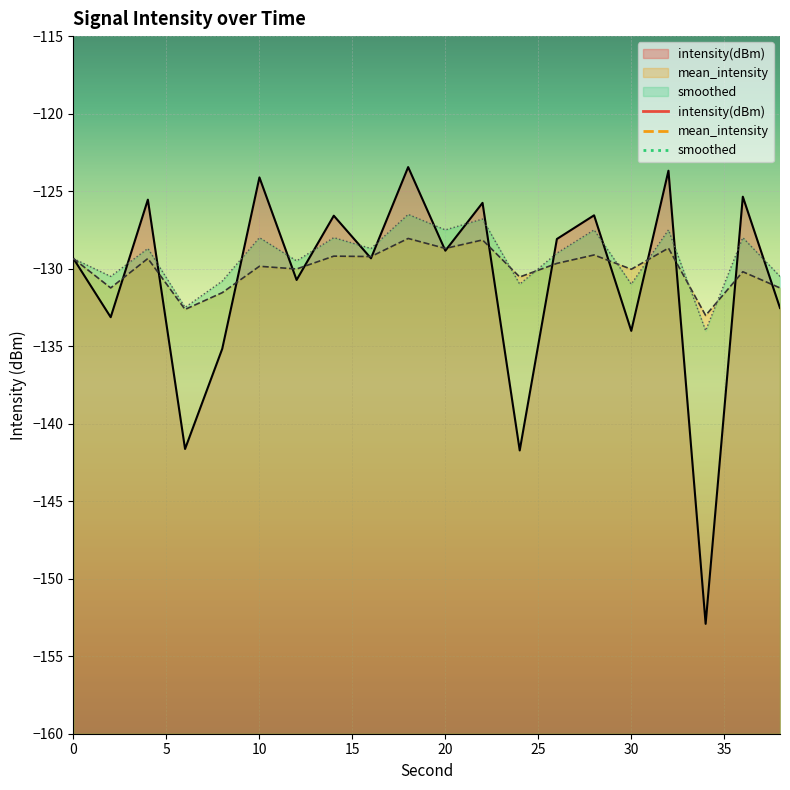

True or false: mean_intensity and intensity(dBm) cross at least once.

True